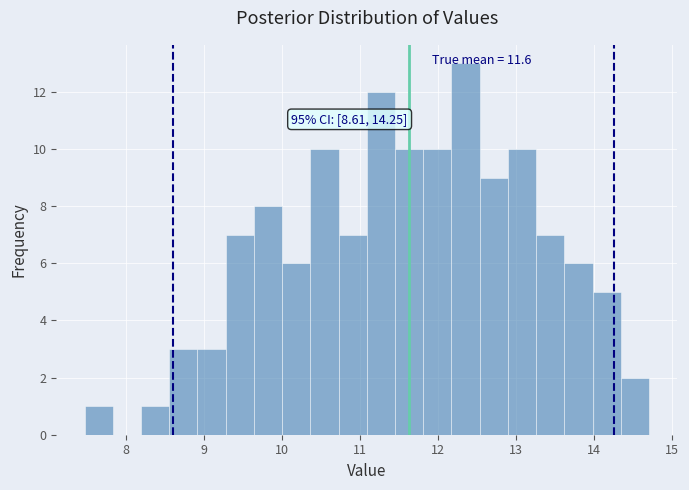

Read against the x-axis, roughly where is the centre of the tallest bar?

12.4